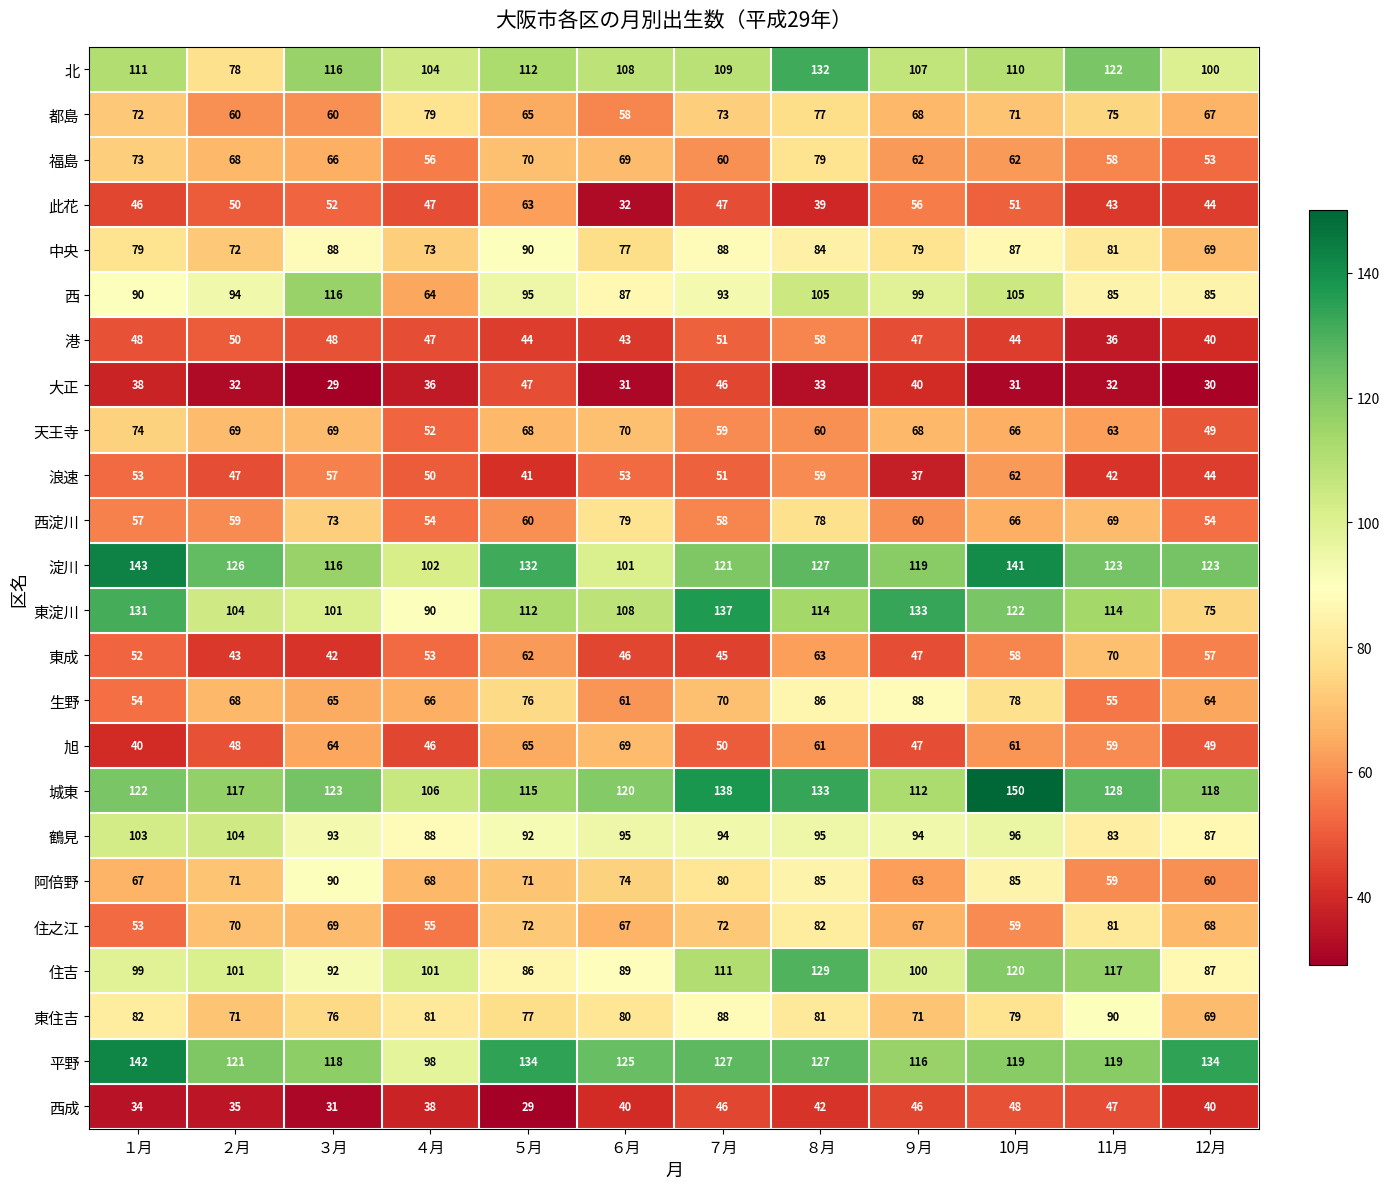

Is the value of 平野 at ２月 greater than the value of 住之江 at １月?

Yes